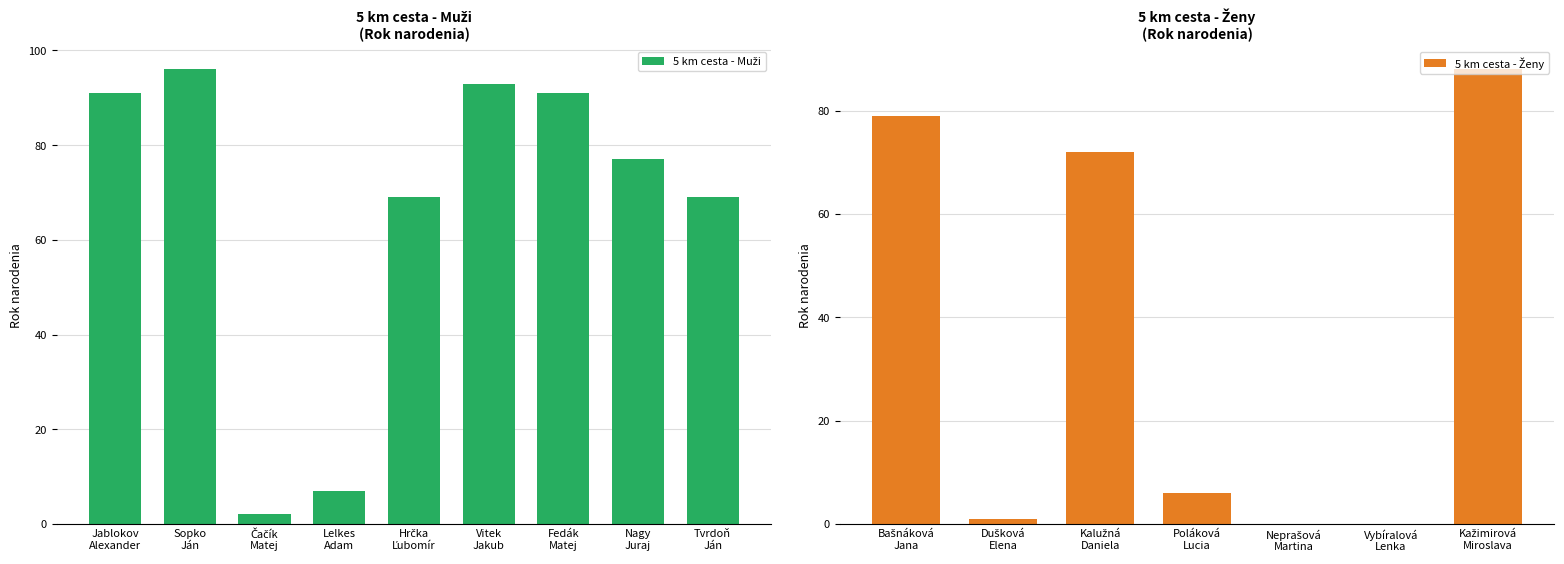

Which label corresponds to the largest value in the chart?

Sopko
Ján